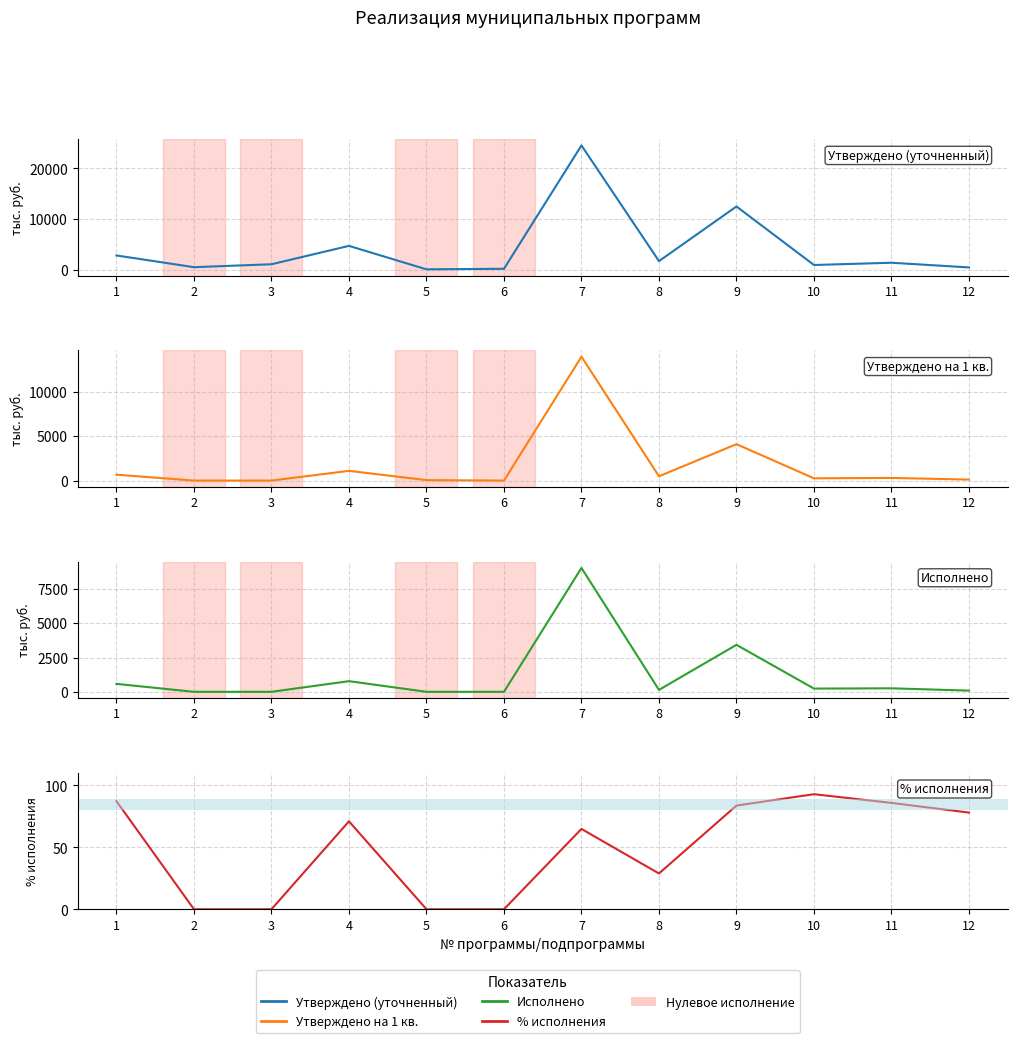

Count the number of categories in the chart.

12